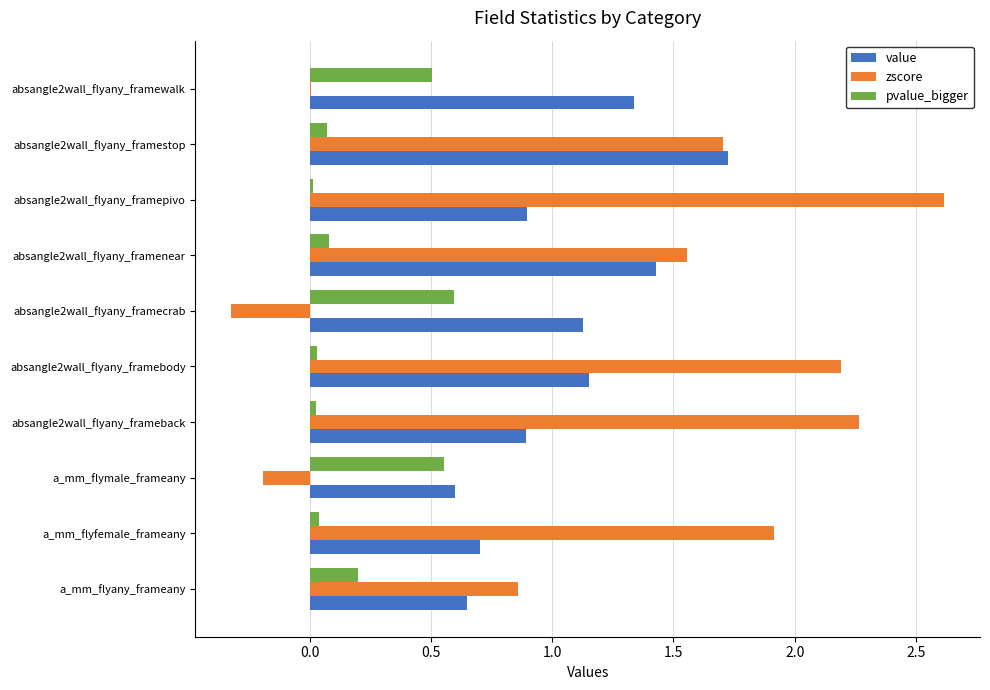

Is it true that pvalue_bigger equals 0.5 at absangle2wall_flyany_framewalk?

True